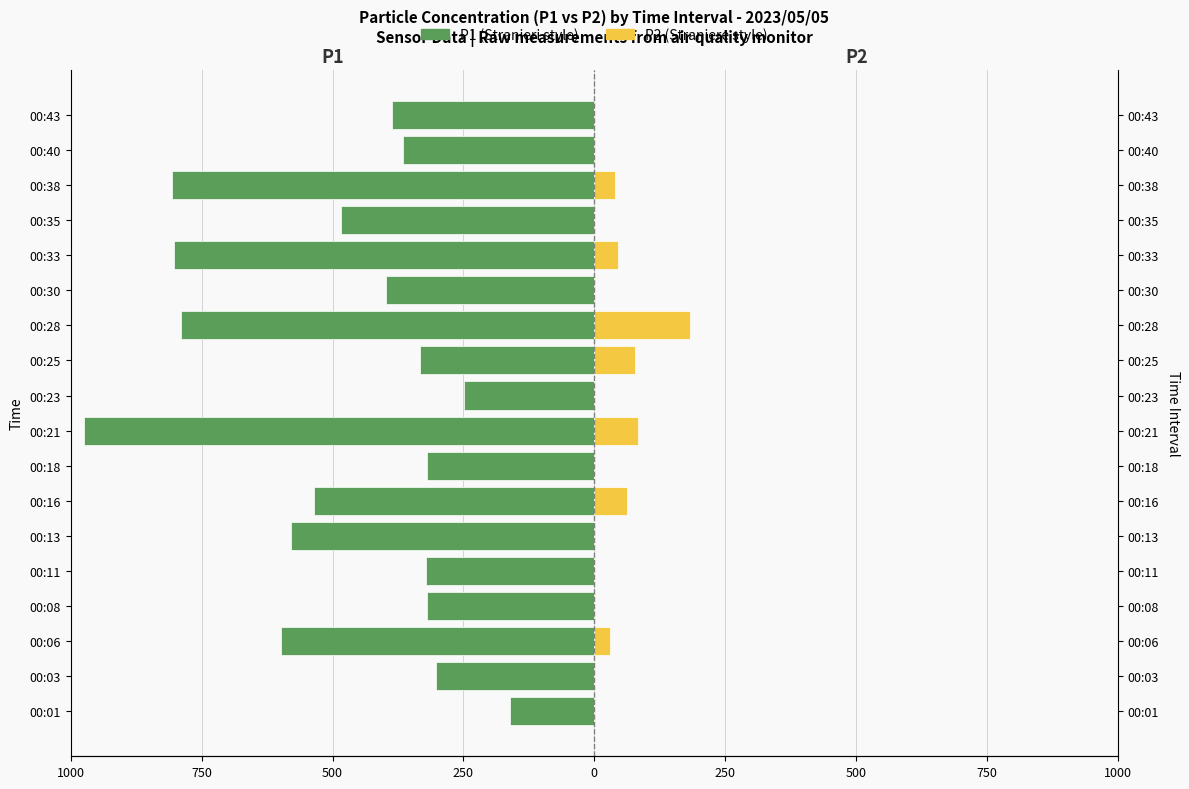

What is the difference between the second highest and second lowest values in the P1 series?

556.9